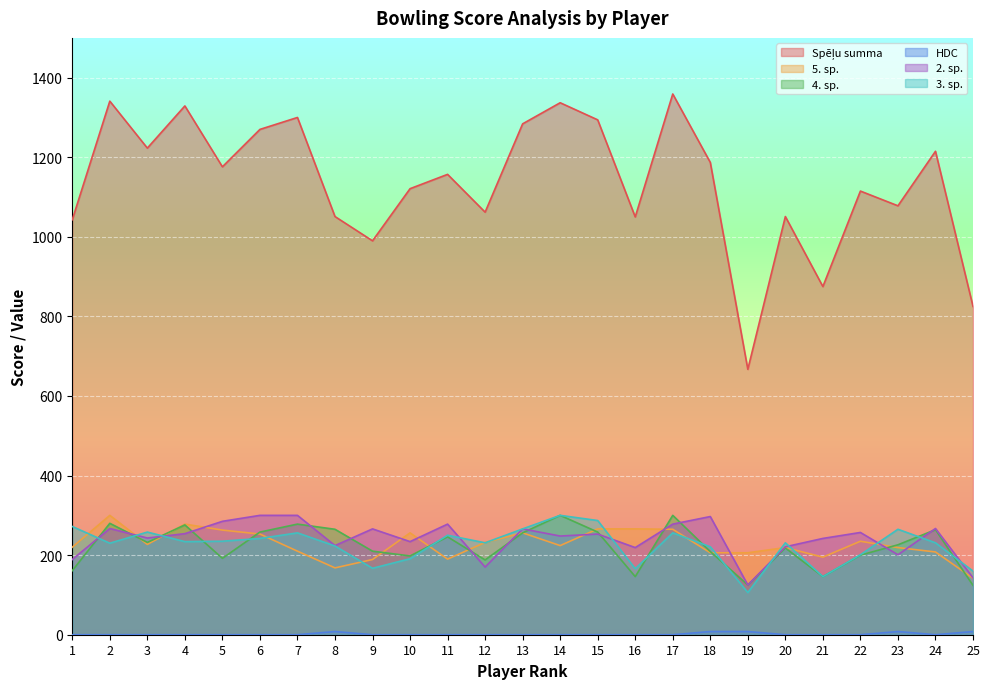

What is the total value across all series at 17?

2458